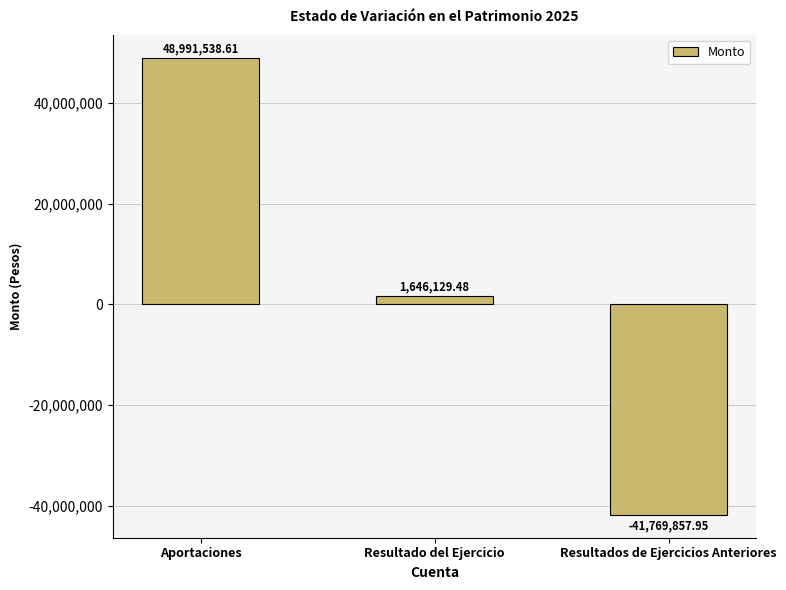

What is the sum of all values?

8867810.1